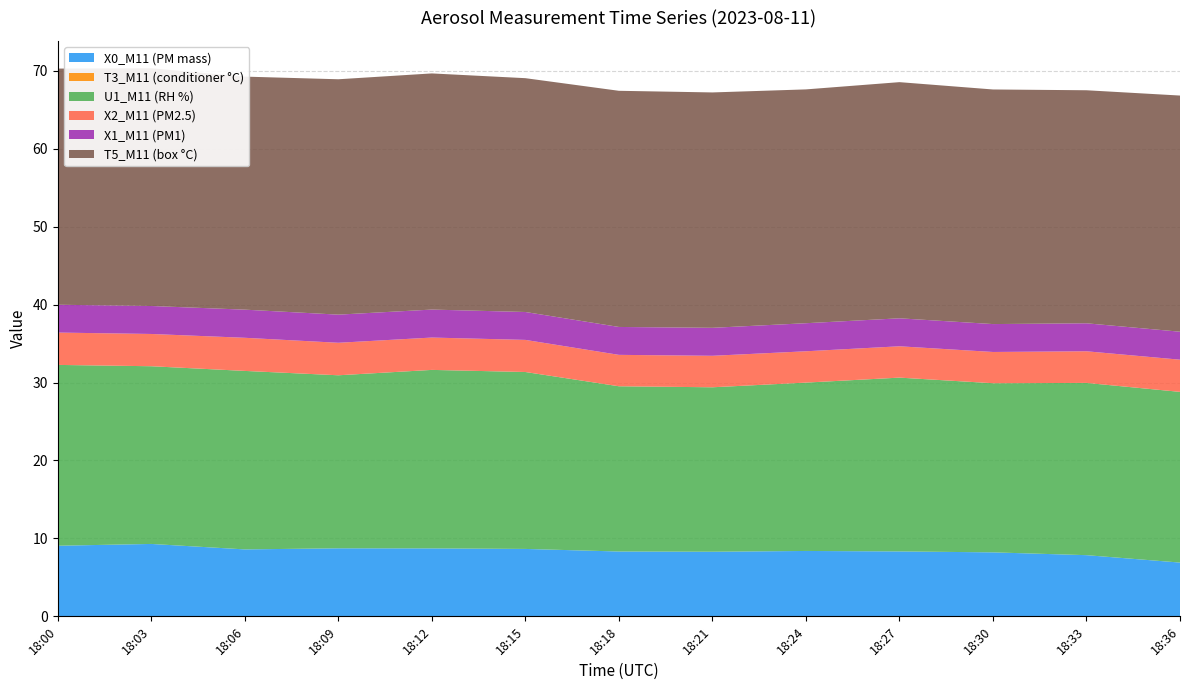

Reading left to right, what are all the values shown in this chart?

X0_M11 (PM mass): 18:00=9.1	18:03=9.3	18:06=8.6	18:09=8.7	18:12=8.7	18:15=8.7	18:18=8.3	18:21=8.3	18:24=8.4	18:27=8.3	18:30=8.2	18:33=7.8	18:36=6.9
T3_M11 (conditioner °C): 18:00=0.0	18:03=0.0	18:06=0.0	18:09=0.0	18:12=0.0	18:15=0.0	18:18=0.0	18:21=0.0	18:24=0.0	18:27=0.0	18:30=0.0	18:33=0.0	18:36=0.0
U1_M11 (RH %): 18:00=23.2	18:03=22.8	18:06=22.9	18:09=22.2	18:12=22.9	18:15=22.7	18:18=21.2	18:21=21.1	18:24=21.6	18:27=22.3	18:30=21.7	18:33=22.1	18:36=21.9
X2_M11 (PM2.5): 18:00=4.2	18:03=4.1	18:06=4.2	18:09=4.2	18:12=4.2	18:15=4.1	18:18=4.0	18:21=4.0	18:24=4.0	18:27=4.0	18:30=4.0	18:33=4.1	18:36=4.1
X1_M11 (PM1): 18:00=3.6	18:03=3.6	18:06=3.6	18:09=3.6	18:12=3.6	18:15=3.6	18:18=3.6	18:21=3.6	18:24=3.6	18:27=3.6	18:30=3.6	18:33=3.6	18:36=3.6
T5_M11 (box °C): 18:00=30.3	18:03=30.5	18:06=29.9	18:09=30.2	18:12=30.3	18:15=30.0	18:18=30.3	18:21=30.2	18:24=30.0	18:27=30.3	18:30=30.1	18:33=29.9	18:36=30.3